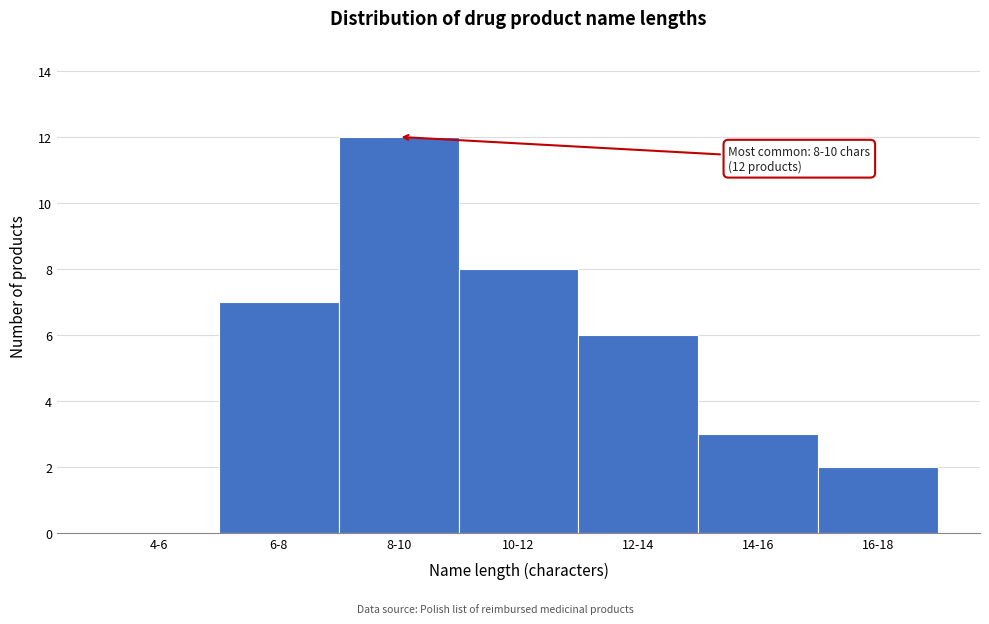

Reading left to right, transcribe all the data shown in this chart.

4-6=0	6-8=7	8-10=12	10-12=8	12-14=6	14-16=3	16-18=2